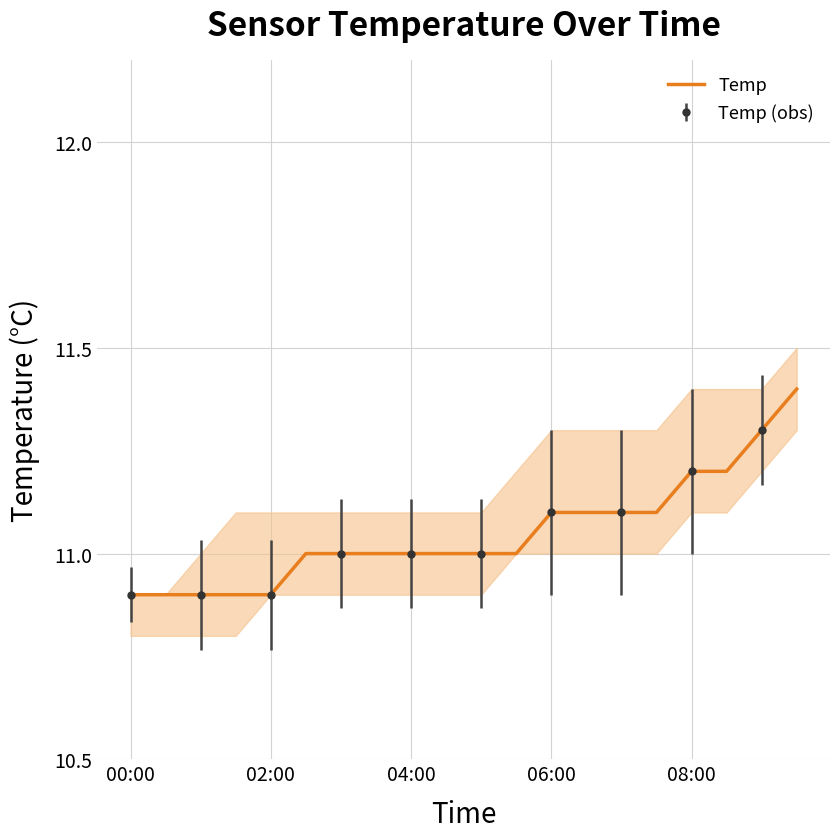

The Temp series shows 10.9 at 02:00. True or false?

True